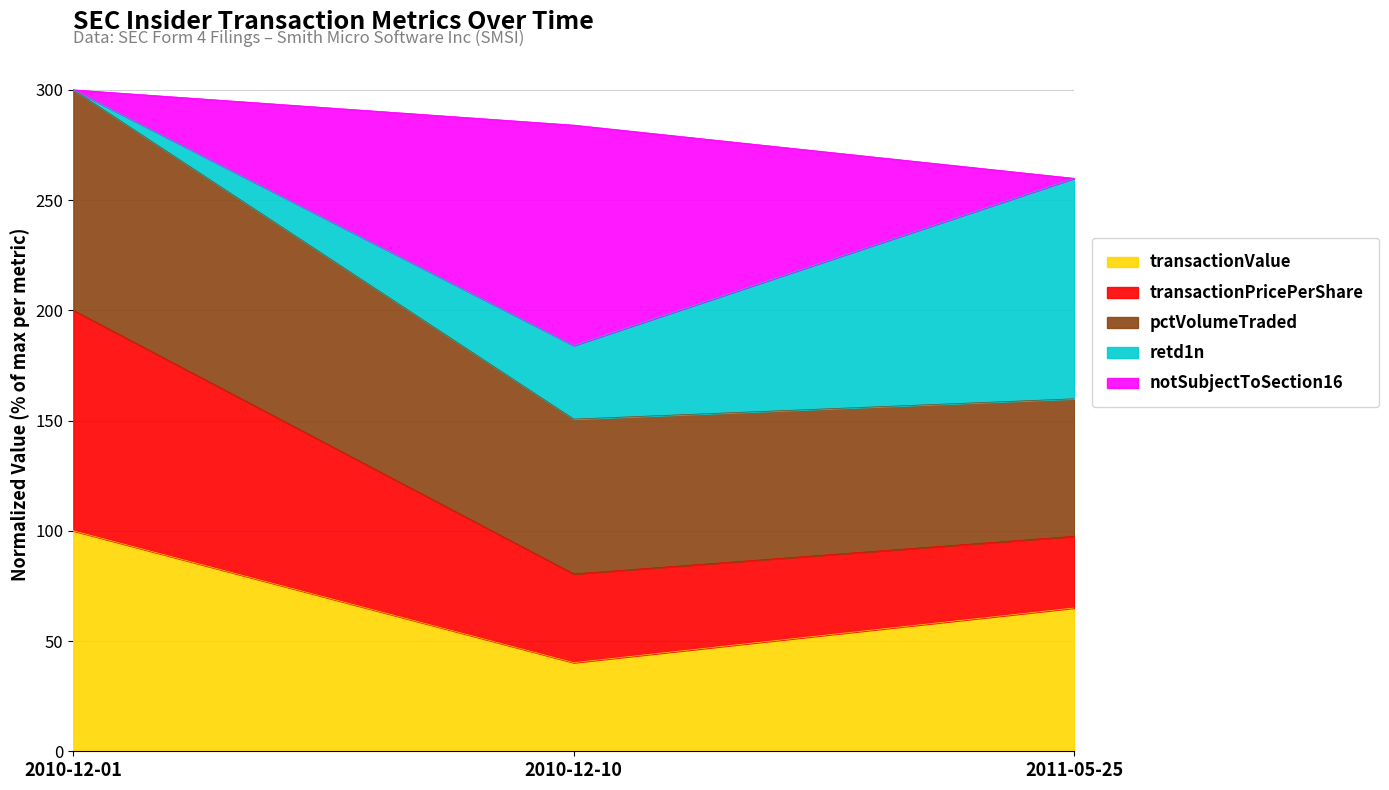

Which category has the highest value in the transactionValue series?

2010-12-01